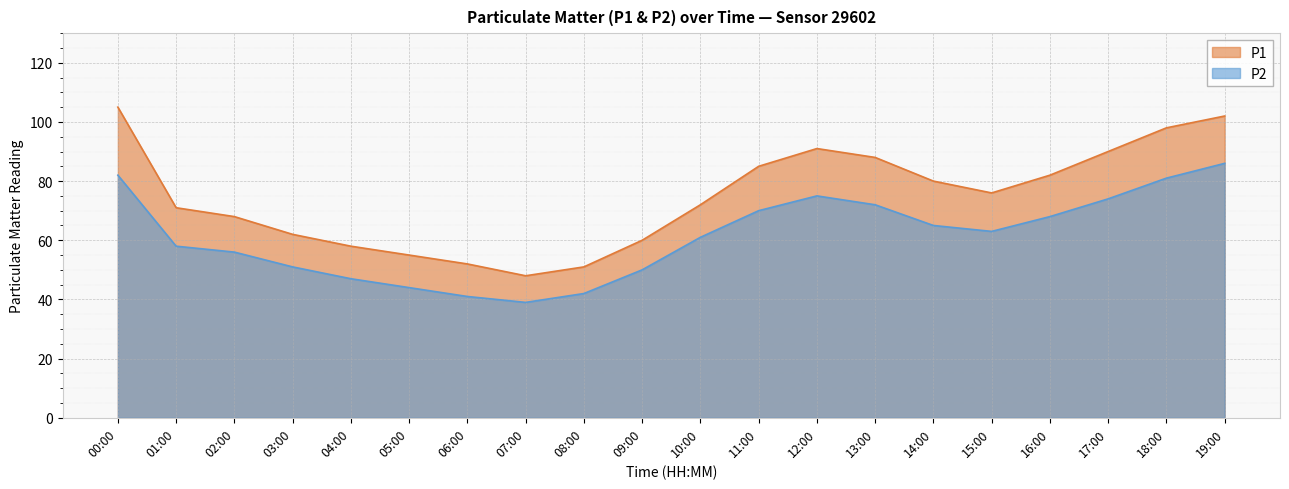

What is the difference between the second highest and second lowest values in the P1 series?

51